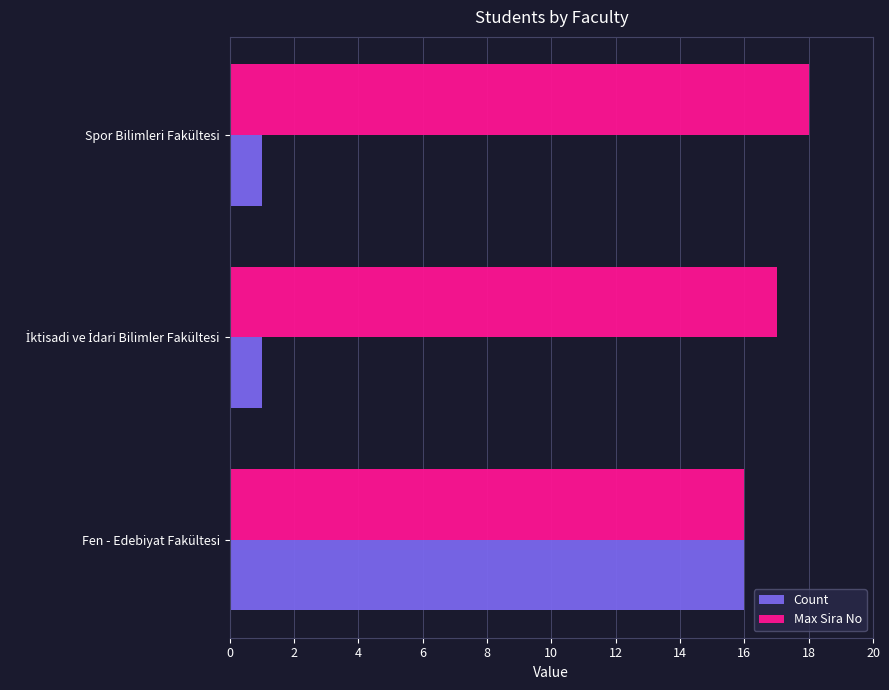

What are all the series names shown in the legend?

Count, Max Sira No